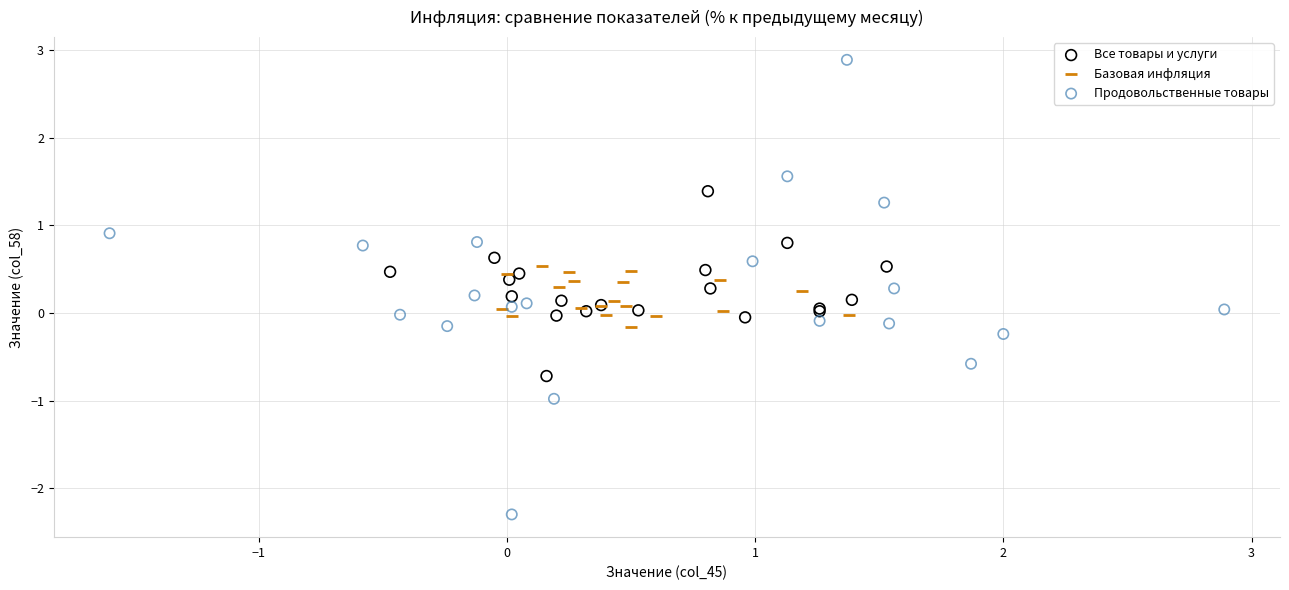

What are all the series names shown in the legend?

Все товары и услуги, Базовая инфляция, Продовольственные товары